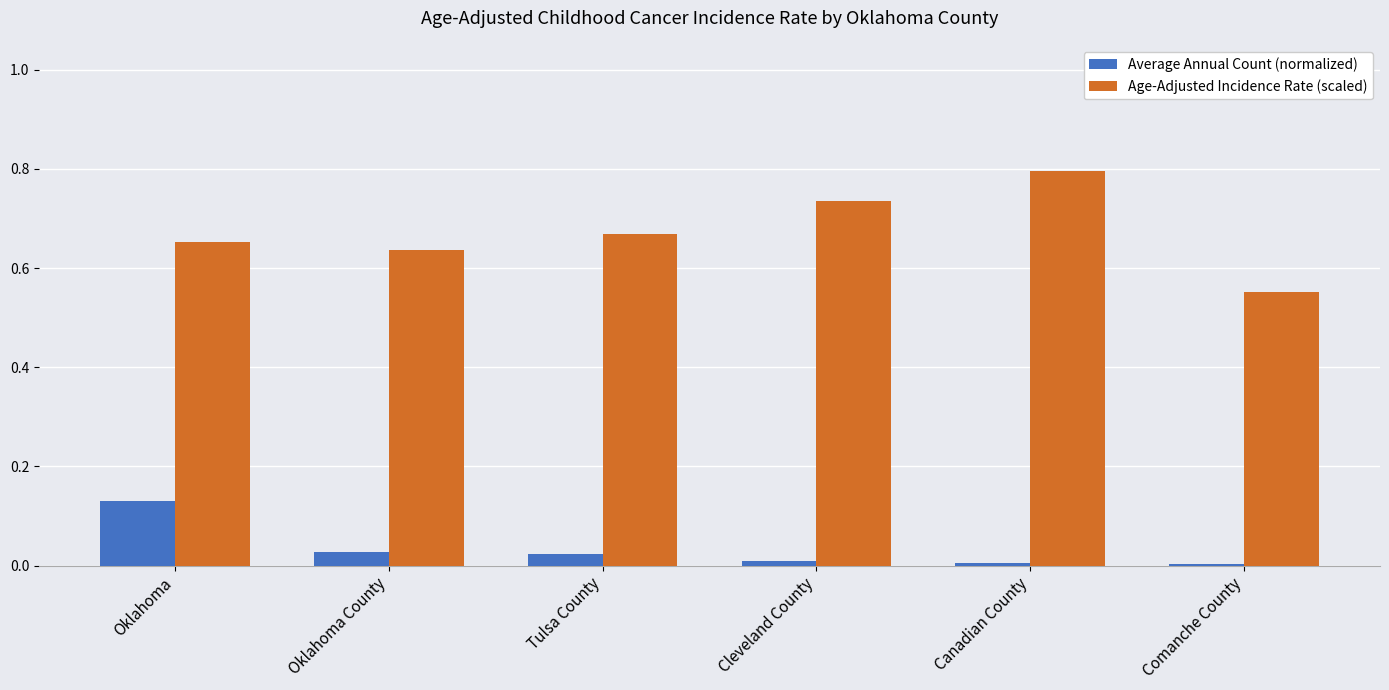

Are the bars grouped side by side (vs. stacked)?

Yes